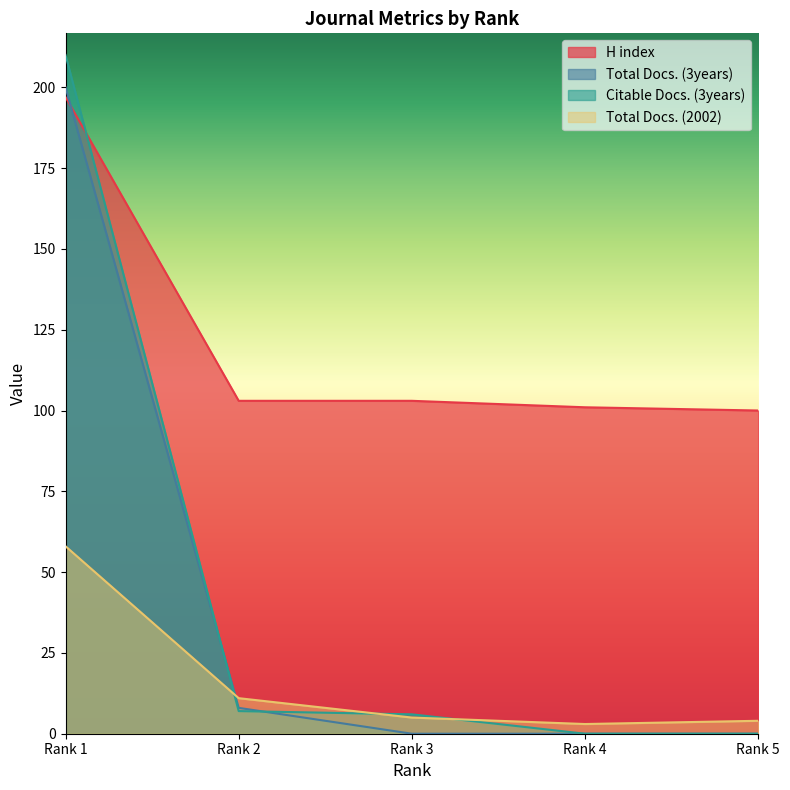

True or false: Total Docs. (3years) has a value of 0 at Rank 4.

True